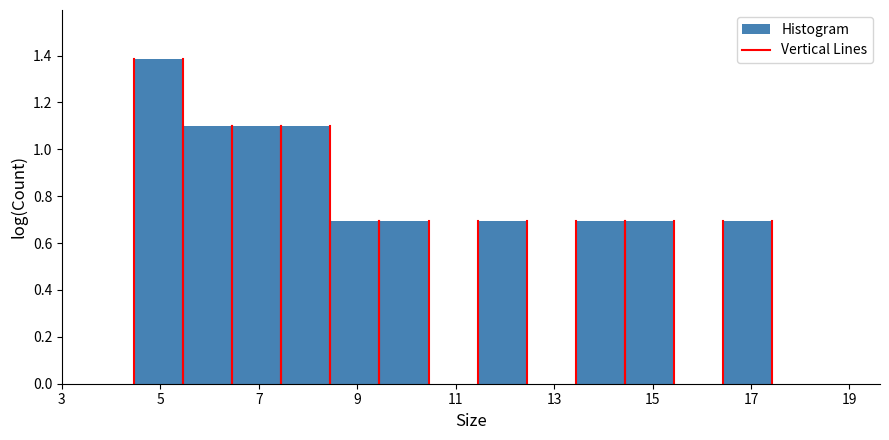

Which range on the x-axis has the tallest bar?

4.4 to 5.4